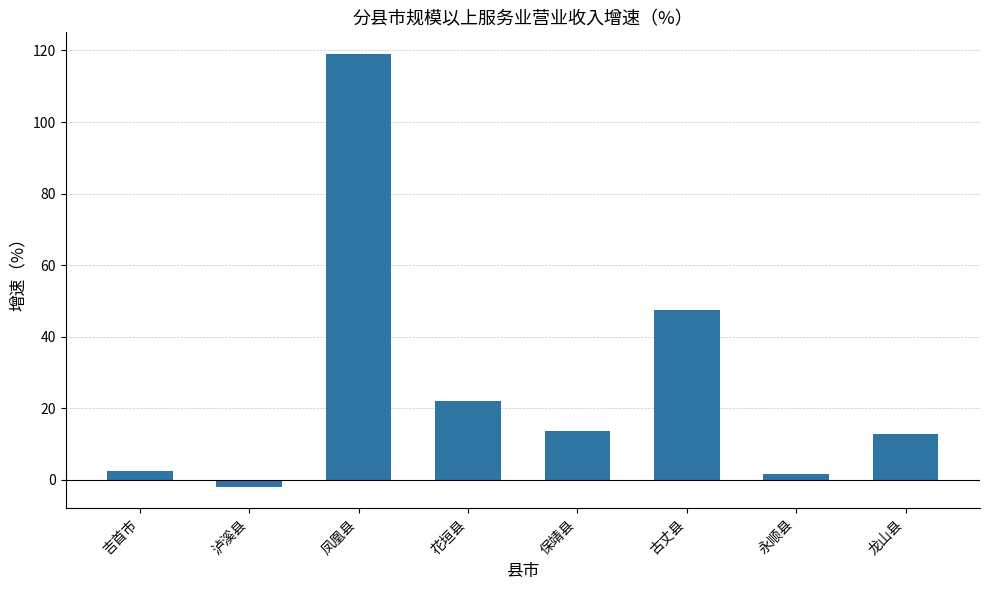

What is the change in value from 凤凰县 to 龙山县?

-106.2